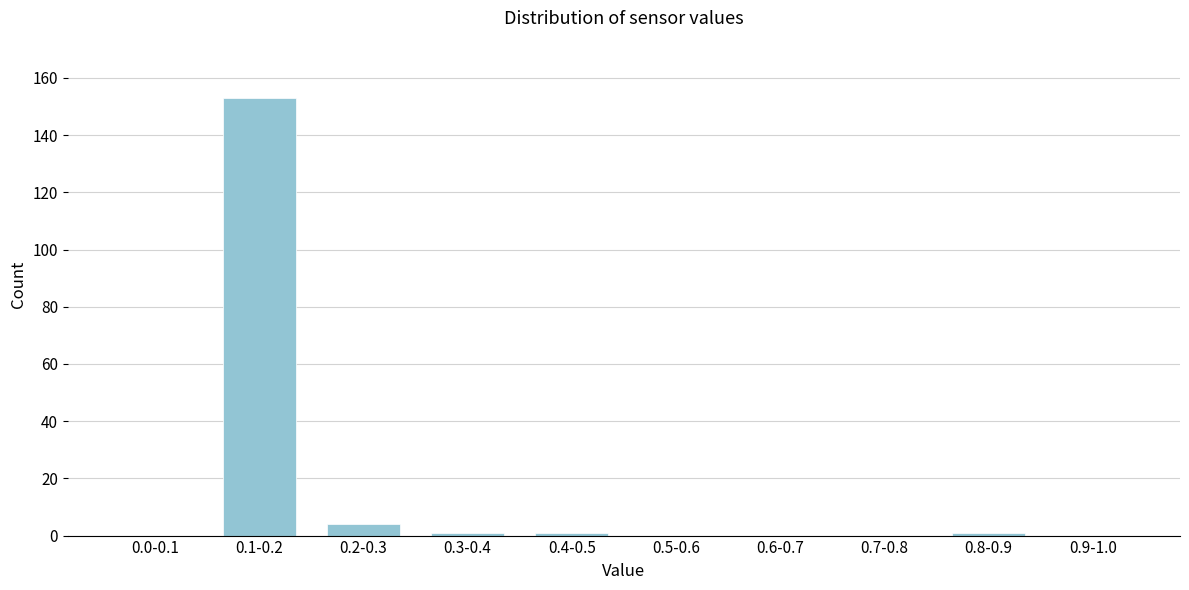

Reading left to right, what are all the values shown in this chart?

0.0-0.1=0	0.1-0.2=153	0.2-0.3=4	0.3-0.4=1	0.4-0.5=1	0.5-0.6=0	0.6-0.7=0	0.7-0.8=0	0.8-0.9=1	0.9-1.0=0